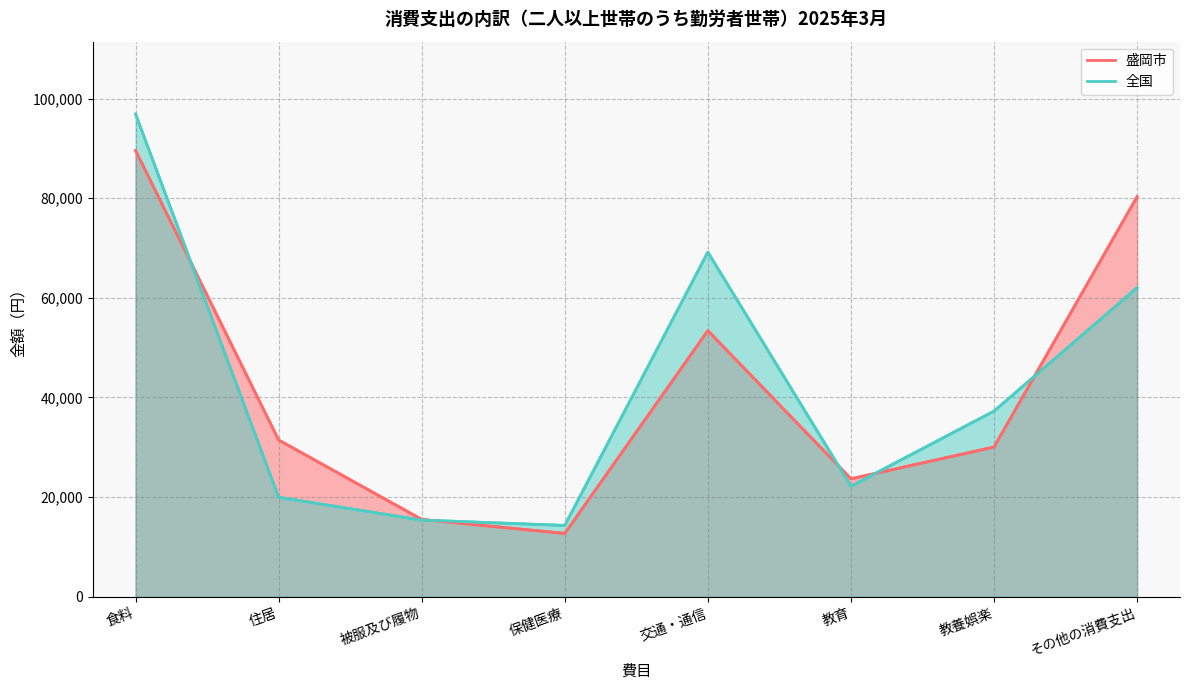

What is the approximate value of 全国 at 住居?

19946